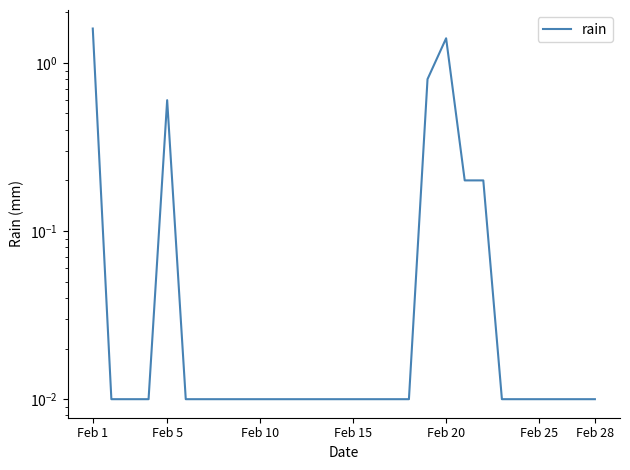

Is it true that the value at Feb 15 is 0.0?

True